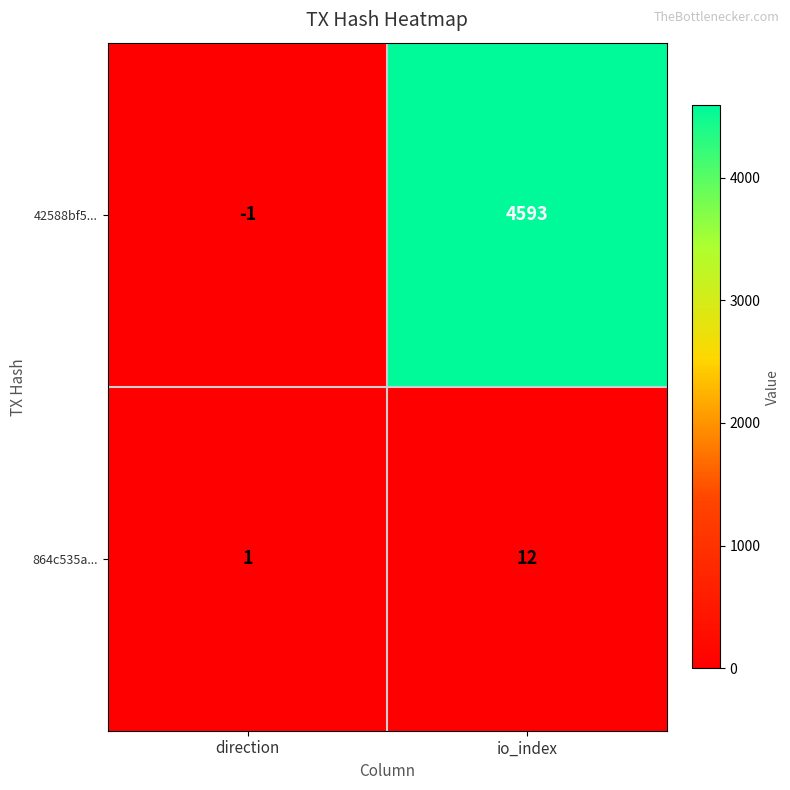

Between direction and io_index, which series saw the biggest shift?

42588bf5...